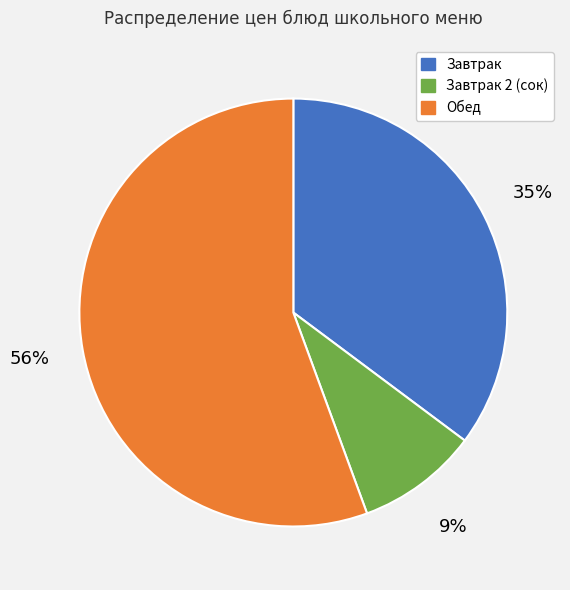

Is there any slice that represents more than half of the pie?

Yes